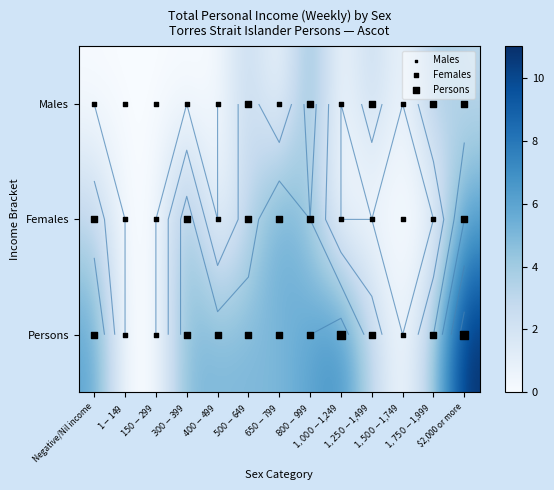

At which category is the sum across all series the highest?

$2,000 or more